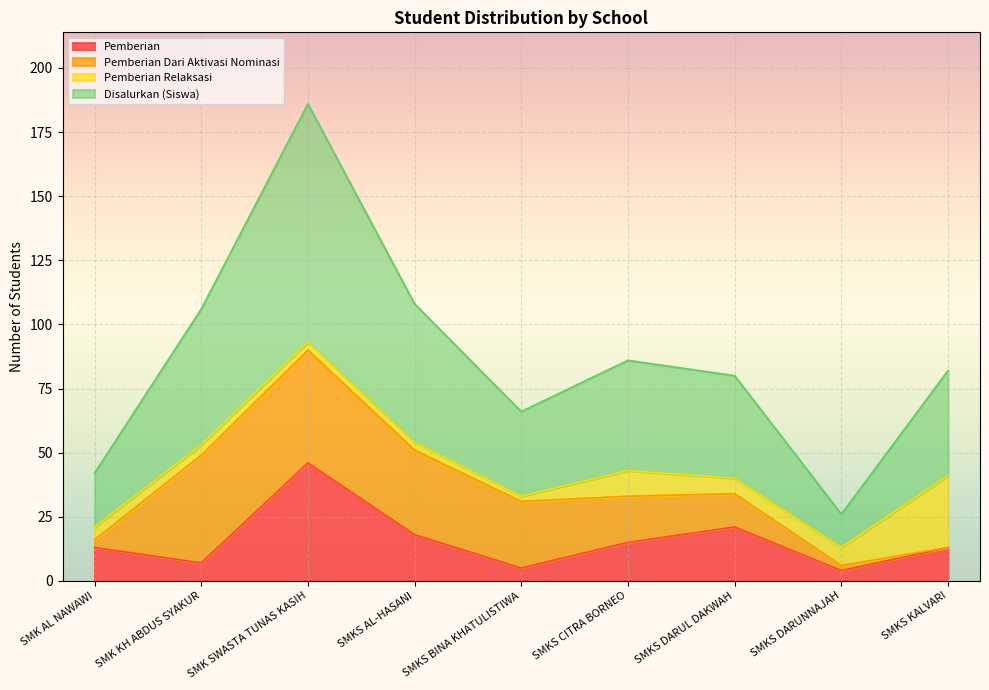

What is the highest value of the Pemberian series?

46